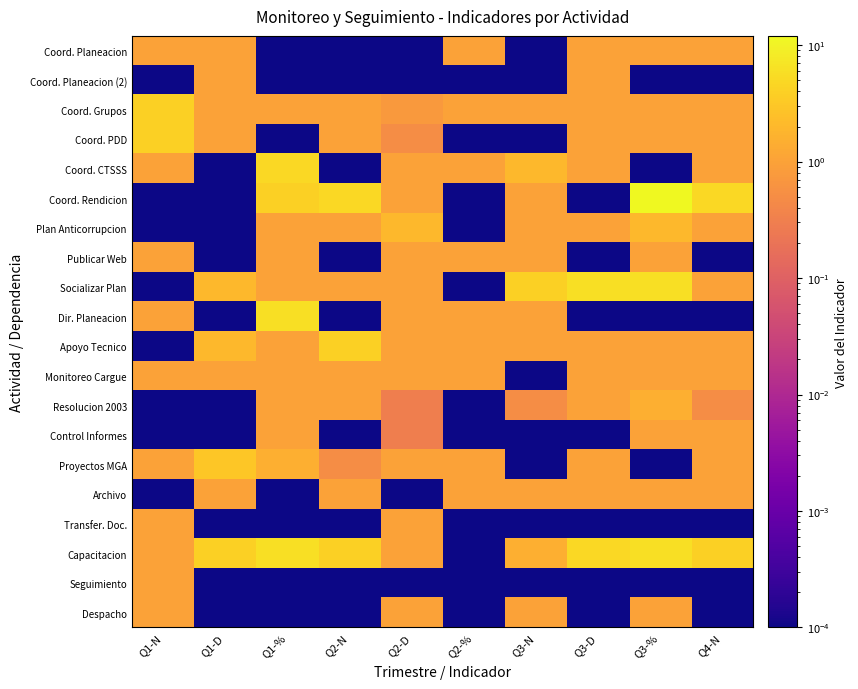

Reading right to left, transcribe all the data shown in this chart.

Coord. Planeacion: Q4-N=1.0	Q3-%=1.0	Q3-D=1.0	Q3-N=0.0	Q2-%=1.0	Q2-D=0.0	Q2-N=0.0	Q1-%=0.0	Q1-D=1.0	Q1-N=1.0
Coord. Planeacion (2): Q4-N=0.0	Q3-%=0.0	Q3-D=1.0	Q3-N=0.0	Q2-%=0.0	Q2-D=0.0	Q2-N=0.0	Q1-%=0.0	Q1-D=1.0	Q1-N=0.0
Coord. Grupos: Q4-N=1.0	Q3-%=1.0	Q3-D=1.0	Q3-N=1.0	Q2-%=1.0	Q2-D=0.8	Q2-N=1.0	Q1-%=1.0	Q1-D=1.0	Q1-N=4.0
Coord. PDD: Q4-N=1.0	Q3-%=1.0	Q3-D=1.0	Q3-N=0.0	Q2-%=0.0	Q2-D=0.5	Q2-N=1.0	Q1-%=0.0	Q1-D=1.0	Q1-N=4.0
Coord. CTSSS: Q4-N=1.0	Q3-%=0.0	Q3-D=1.0	Q3-N=2.0	Q2-%=1.0	Q2-D=1.0	Q2-N=0.0	Q1-%=5.0	Q1-D=0.0	Q1-N=1.0
Coord. Rendicion: Q4-N=5.0	Q3-%=12.0	Q3-D=0.0	Q3-N=1.0	Q2-%=0.0	Q2-D=1.0	Q2-N=5.0	Q1-%=4.0	Q1-D=0.0	Q1-N=0.0
Plan Anticorrupcion: Q4-N=1.0	Q3-%=2.0	Q3-D=1.0	Q3-N=1.0	Q2-%=0.0	Q2-D=2.0	Q2-N=1.0	Q1-%=1.0	Q1-D=0.0	Q1-N=0.0
Publicar Web: Q4-N=0.0	Q3-%=1.0	Q3-D=0.0	Q3-N=1.0	Q2-%=1.0	Q2-D=1.0	Q2-N=0.0	Q1-%=1.0	Q1-D=0.0	Q1-N=1.0
Socializar Plan: Q4-N=1.0	Q3-%=6.0	Q3-D=6.0	Q3-N=4.0	Q2-%=0.0	Q2-D=1.0	Q2-N=1.0	Q1-%=1.0	Q1-D=2.0	Q1-N=0.0
Dir. Planeacion: Q4-N=0.0	Q3-%=0.0	Q3-D=0.0	Q3-N=1.0	Q2-%=1.0	Q2-D=1.0	Q2-N=0.0	Q1-%=6.0	Q1-D=0.0	Q1-N=1.0
Apoyo Tecnico: Q4-N=1.0	Q3-%=1.0	Q3-D=1.0	Q3-N=1.0	Q2-%=1.0	Q2-D=1.0	Q2-N=4.0	Q1-%=1.0	Q1-D=2.0	Q1-N=0.0
Monitoreo Cargue: Q4-N=1.0	Q3-%=1.0	Q3-D=1.0	Q3-N=0.0	Q2-%=1.0	Q2-D=1.0	Q2-N=1.0	Q1-%=1.0	Q1-D=1.0	Q1-N=1.0
Resolucion 2003: Q4-N=0.5	Q3-%=1.5	Q3-D=1.0	Q3-N=0.5	Q2-%=0.0	Q2-D=0.3	Q2-N=1.0	Q1-%=1.0	Q1-D=0.0	Q1-N=0.0
Control Informes: Q4-N=1.0	Q3-%=1.0	Q3-D=0.0	Q3-N=0.0	Q2-%=0.0	Q2-D=0.3	Q2-N=0.0	Q1-%=1.0	Q1-D=0.0	Q1-N=0.0
Proyectos MGA: Q4-N=1.0	Q3-%=0.0	Q3-D=1.0	Q3-N=0.0	Q2-%=1.0	Q2-D=1.0	Q2-N=0.5	Q1-%=1.5	Q1-D=3.0	Q1-N=1.0
Archivo: Q4-N=1.0	Q3-%=1.0	Q3-D=1.0	Q3-N=1.0	Q2-%=1.0	Q2-D=0.0	Q2-N=1.0	Q1-%=0.0	Q1-D=1.0	Q1-N=0.0
Transfer. Doc.: Q4-N=0.0	Q3-%=0.0	Q3-D=0.0	Q3-N=0.0	Q2-%=0.0	Q2-D=1.0	Q2-N=0.0	Q1-%=0.0	Q1-D=0.0	Q1-N=1.0
Capacitacion: Q4-N=4.0	Q3-%=6.0	Q3-D=5.0	Q3-N=1.5	Q2-%=0.0	Q2-D=1.0	Q2-N=4.0	Q1-%=6.0	Q1-D=4.0	Q1-N=1.0
Seguimiento: Q4-N=0.0	Q3-%=0.0	Q3-D=0.0	Q3-N=0.0	Q2-%=0.0	Q2-D=0.0	Q2-N=0.0	Q1-%=0.0	Q1-D=0.0	Q1-N=1.0
Despacho: Q4-N=0.0	Q3-%=1.0	Q3-D=0.0	Q3-N=1.0	Q2-%=0.0	Q2-D=1.0	Q2-N=0.0	Q1-%=0.0	Q1-D=0.0	Q1-N=1.0